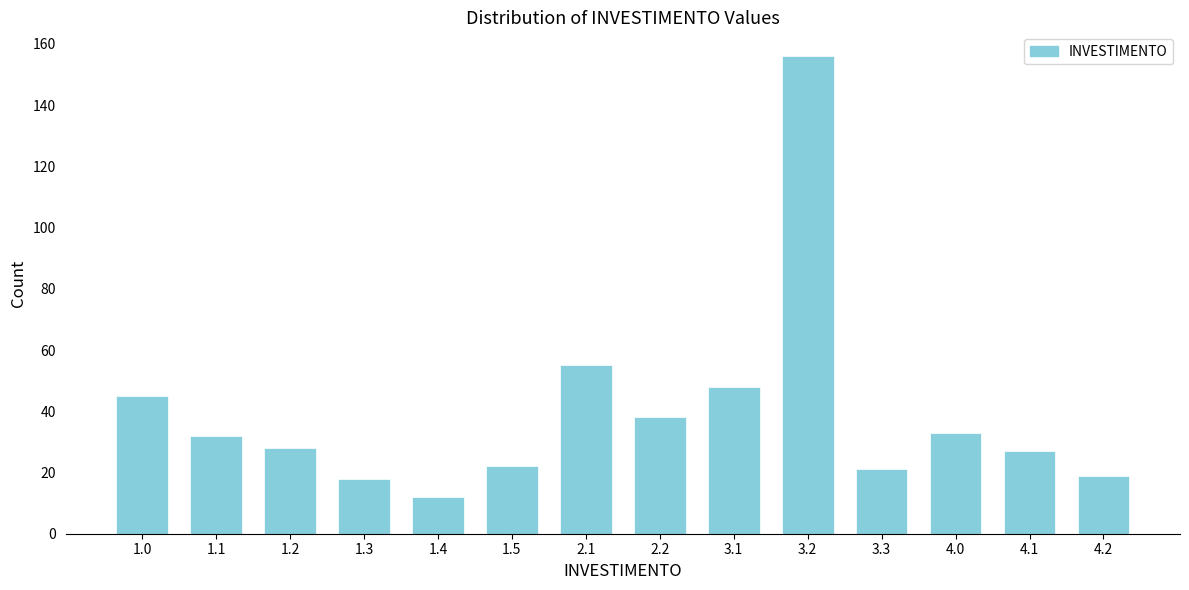

Reading right to left, what are all the values shown in this chart?

19	27	33	21	156	48	38	55	22	12	18	28	32	45